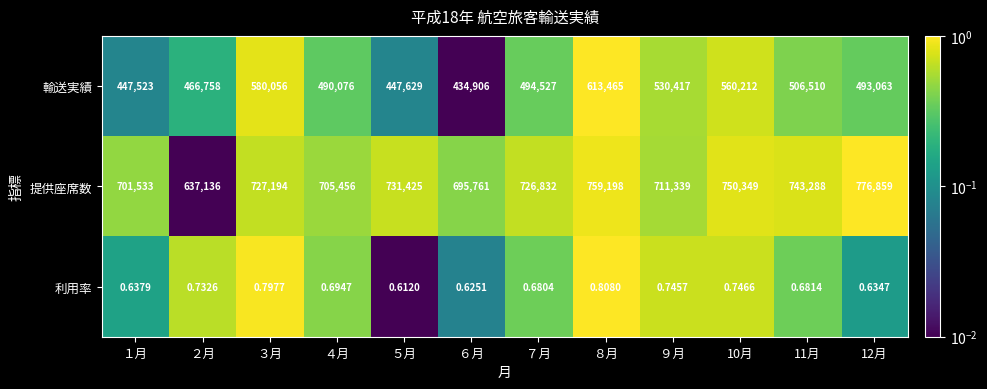

List the series in order of their peak value, lowest first.

利用率, 輸送実績, 提供座席数